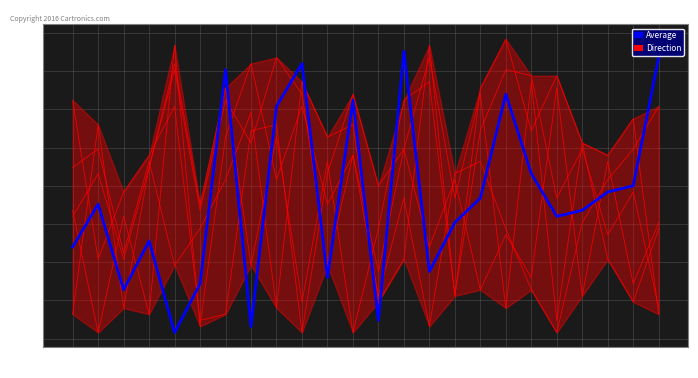

What is the difference between the highest and lowest values at 20?

42